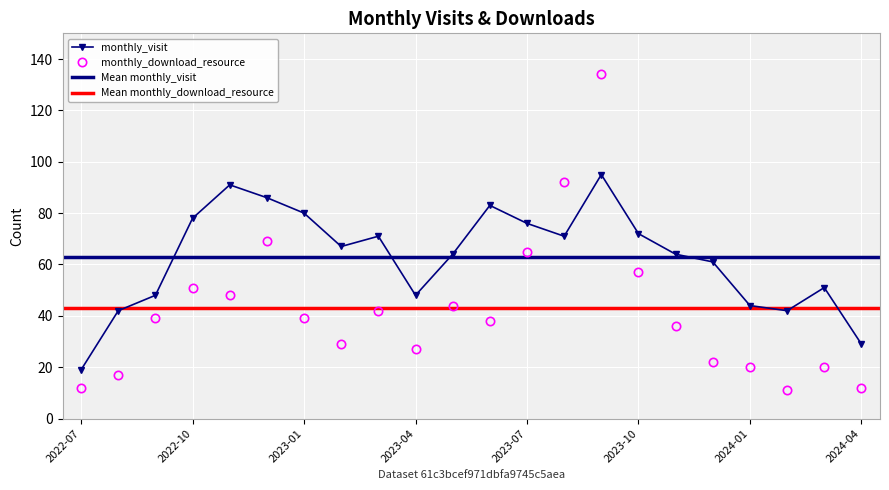

What is the label of the 22nd point from the right?

2022-07